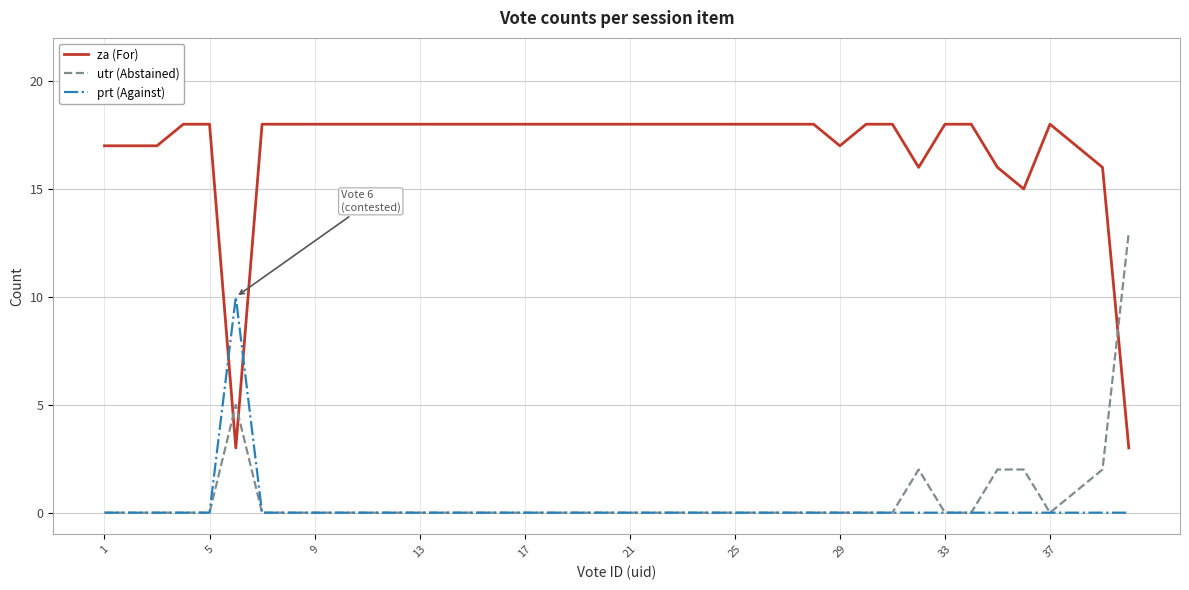

Which series has the largest range (max minus min)?

za (For)